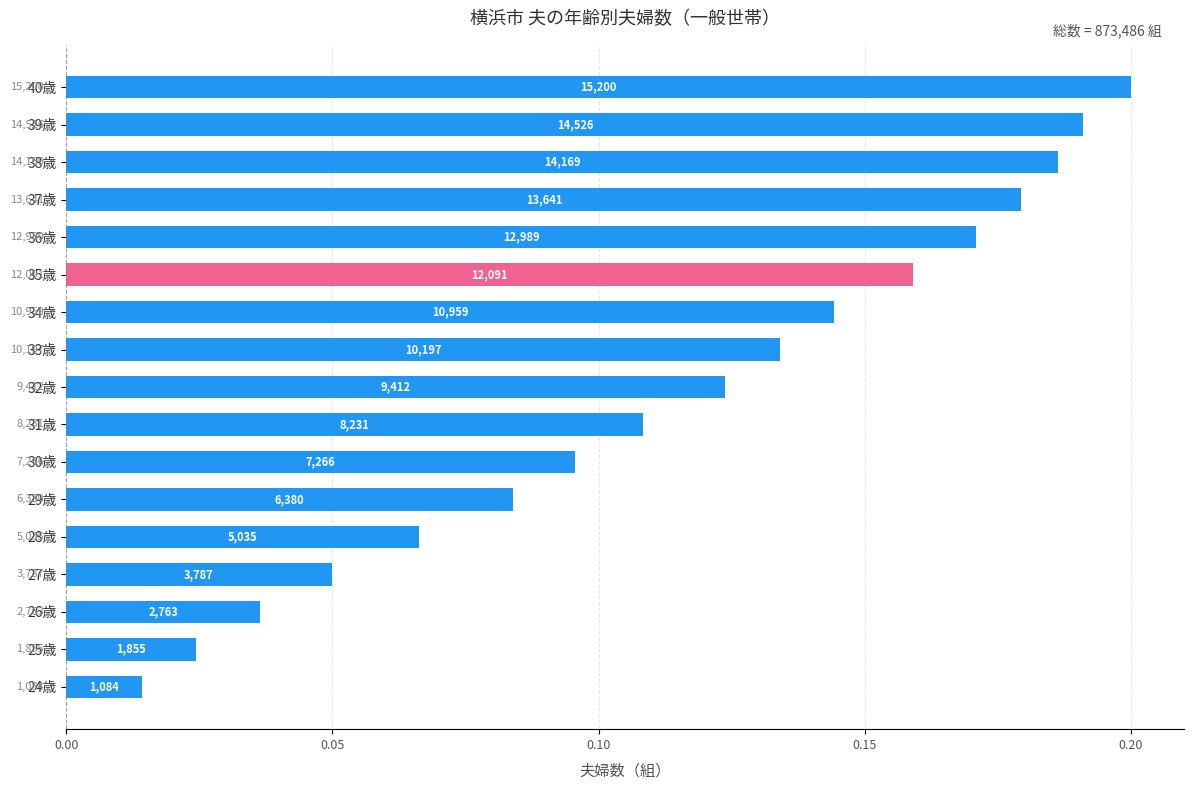

How many bars are there in total?

17